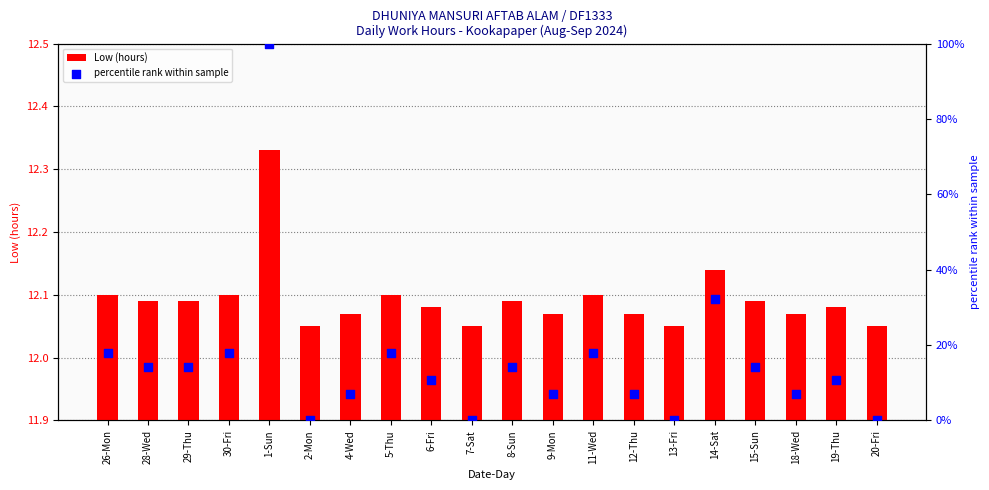

Is the value of percentile rank within sample at 6-Fri greater than the value of Low (hours) at 30-Fri?

No